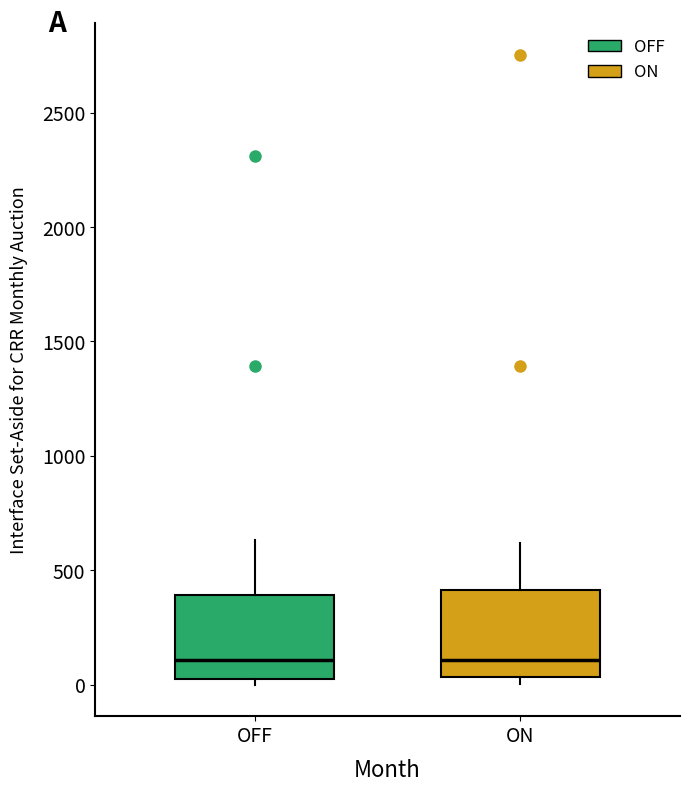

Reading left to right, read every box against the y-axis: the position of its median line, the range the box covers, and the ends of its whiskers. The values are not printed on the chart, so give them approximately, as read against the axis.

OFF: median 100, box 0 to 400, whiskers 0 (just below the box's lower edge) to 650
ON: median 100, box 50 to 400, whiskers 0 to 600